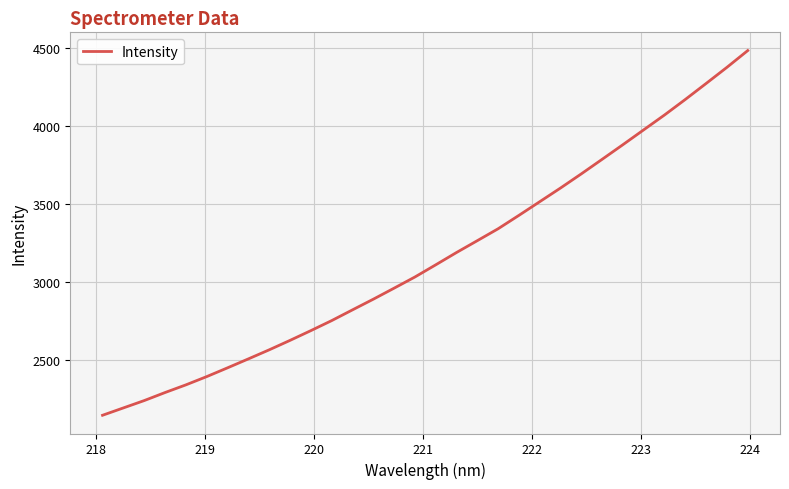

What is the maximum value shown in the chart?

4482.0